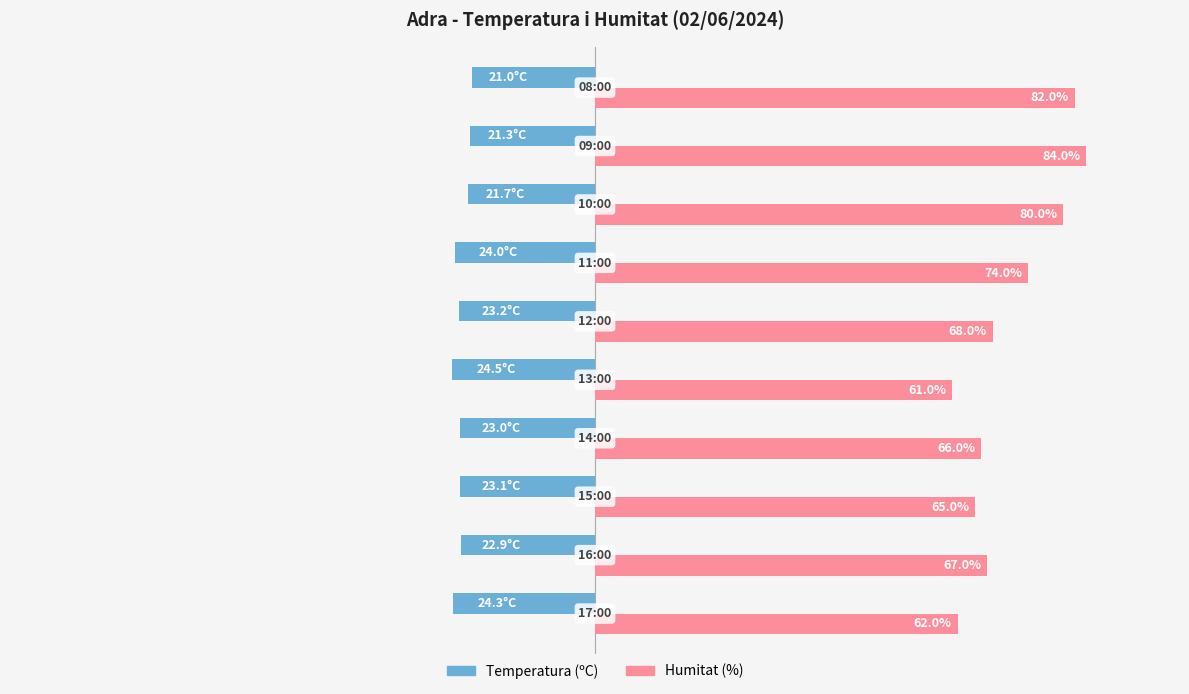

Rank the series by their average value, from lowest to highest.

Temperatura (ºC), Humitat (%)